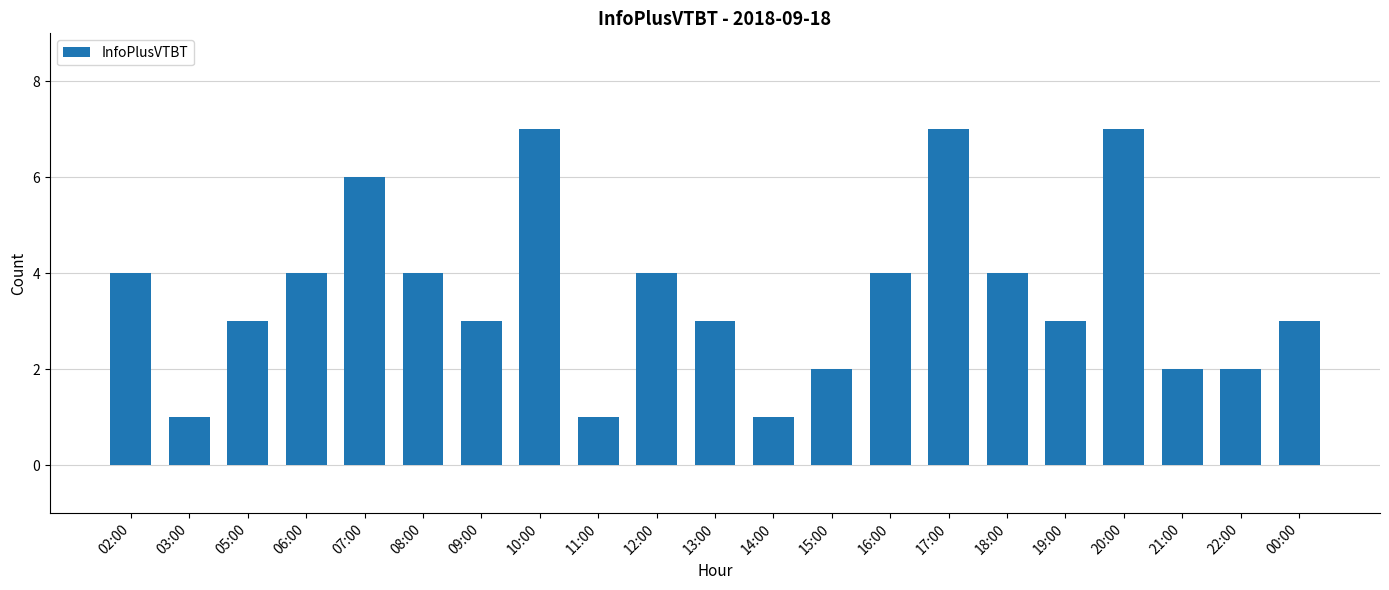

What position from the right is 16:00?

8